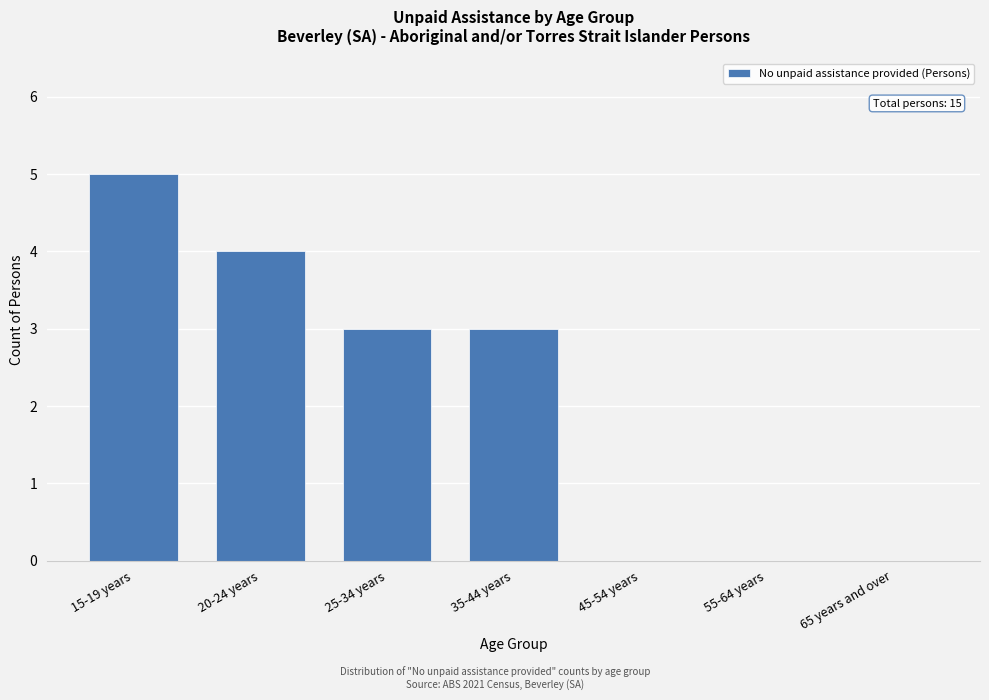

Reading left to right, transcribe all the data shown in this chart.

15-19 years=5	20-24 years=4	25-34 years=3	35-44 years=3	45-54 years=0	55-64 years=0	65 years and over=0